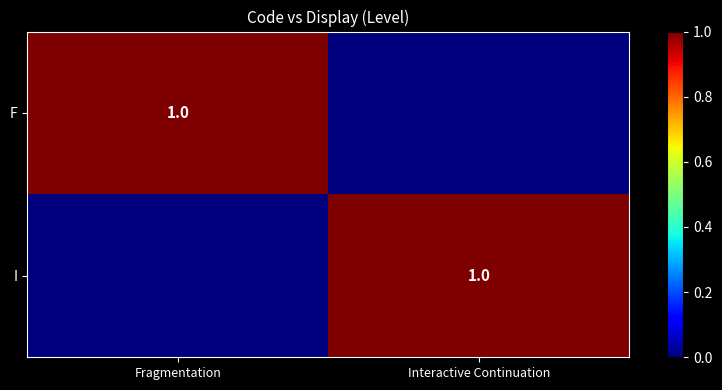

Is it true that I equals 0 at Interactive Continuation?

False